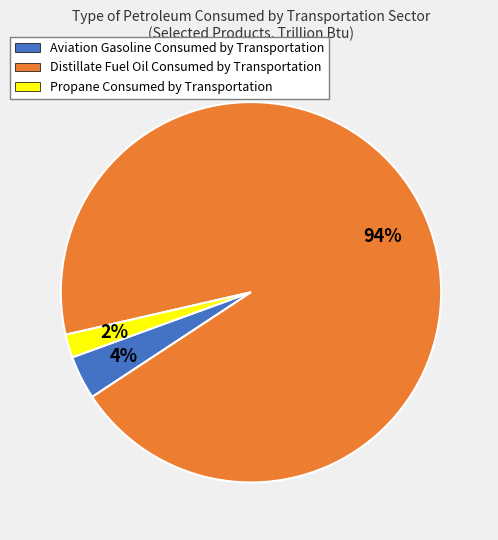

To the nearest percent, what is the combined percentage of Aviation Gasoline and Propane?

6%